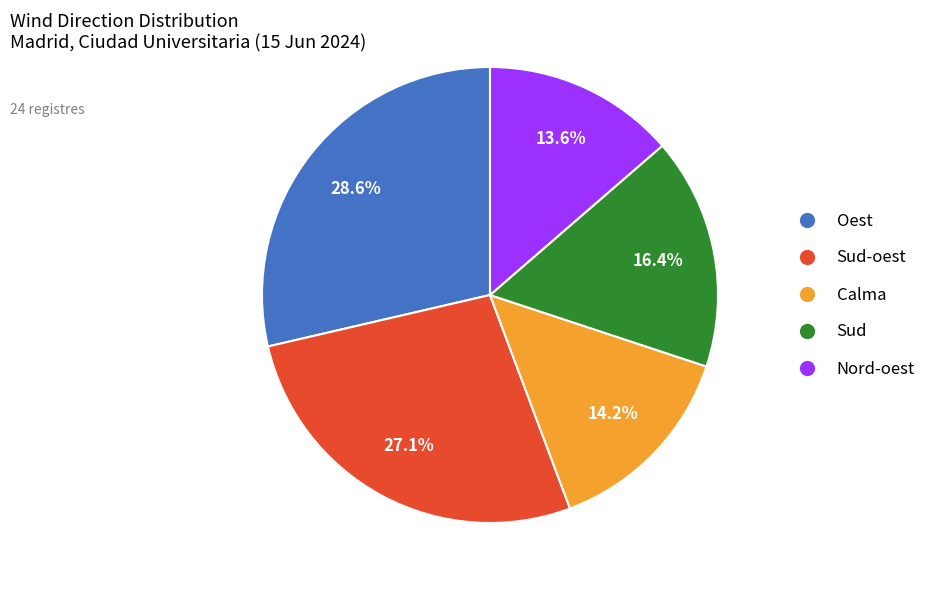

Is there a majority slice in this chart?

No